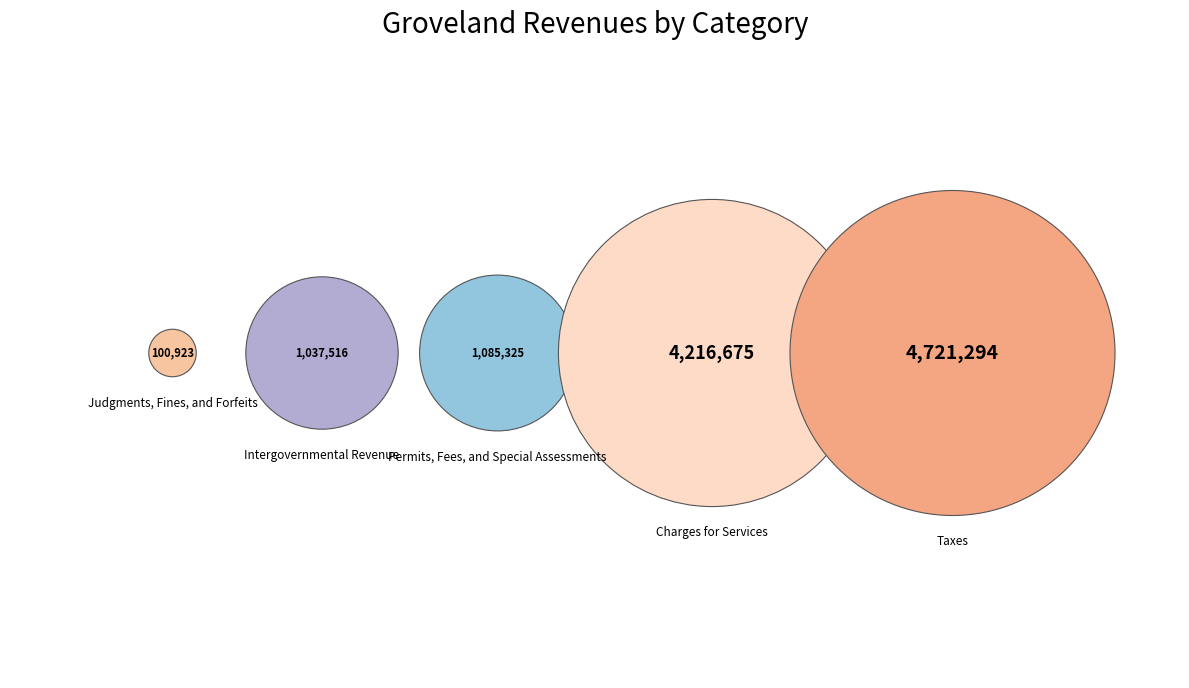

The Taxes slice represents 42% of the pie. True or false?

True